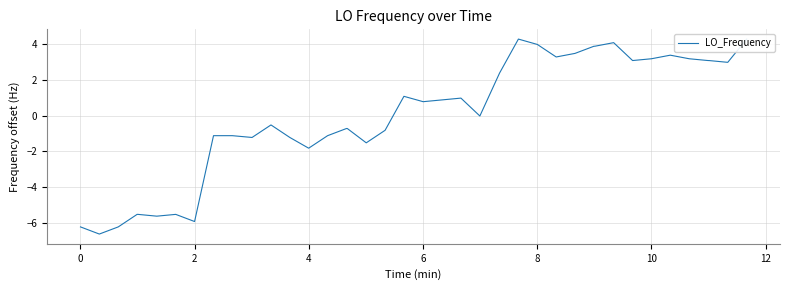

How many lines are shown in the chart?

1